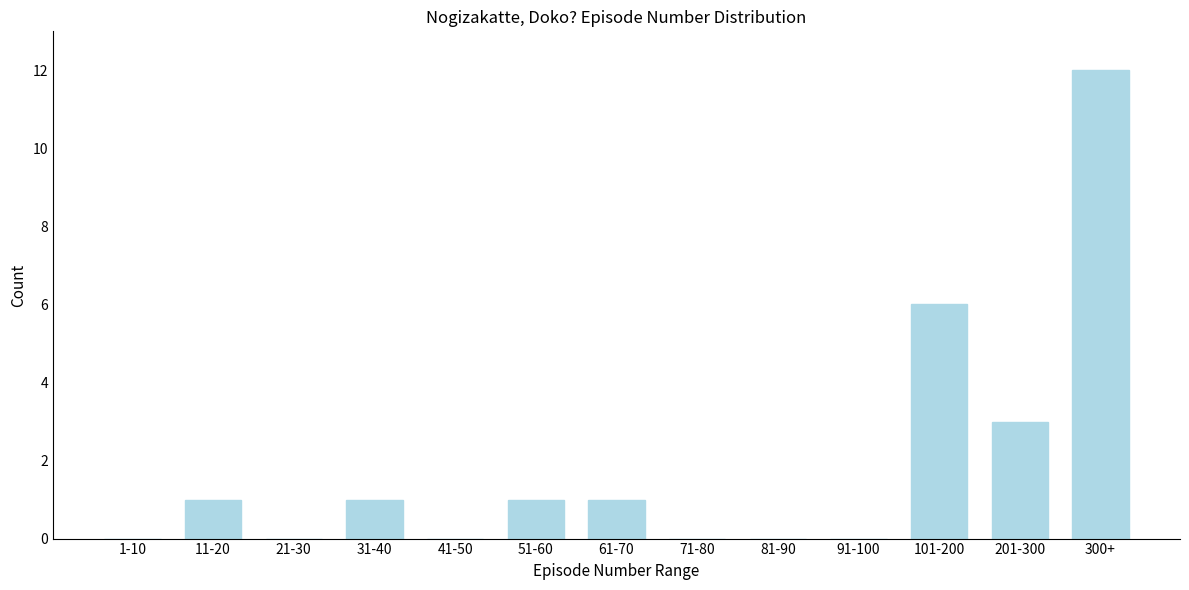

Reading left to right, extract all data points from this chart.

1-10=0	11-20=1	21-30=0	31-40=1	41-50=0	51-60=1	61-70=1	71-80=0	81-90=0	91-100=0	101-200=6	201-300=3	300+=12